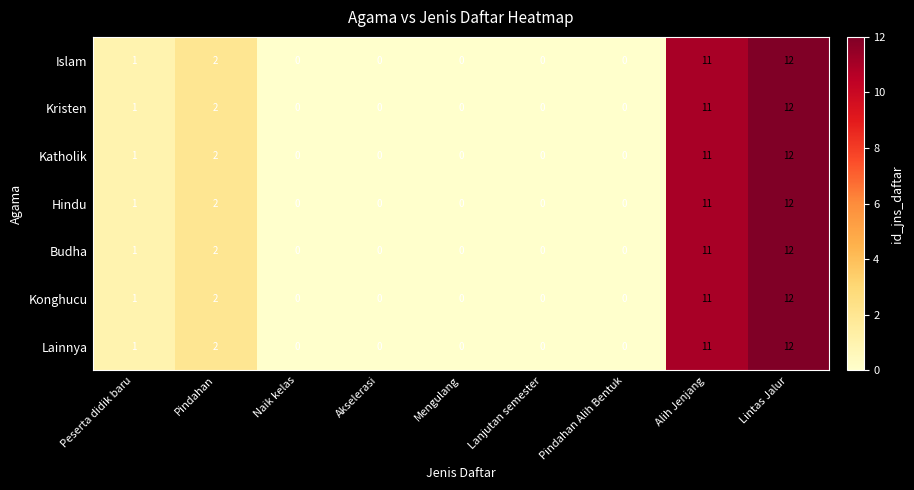

Which label corresponds to the largest value in the chart?

Lintas Jalur